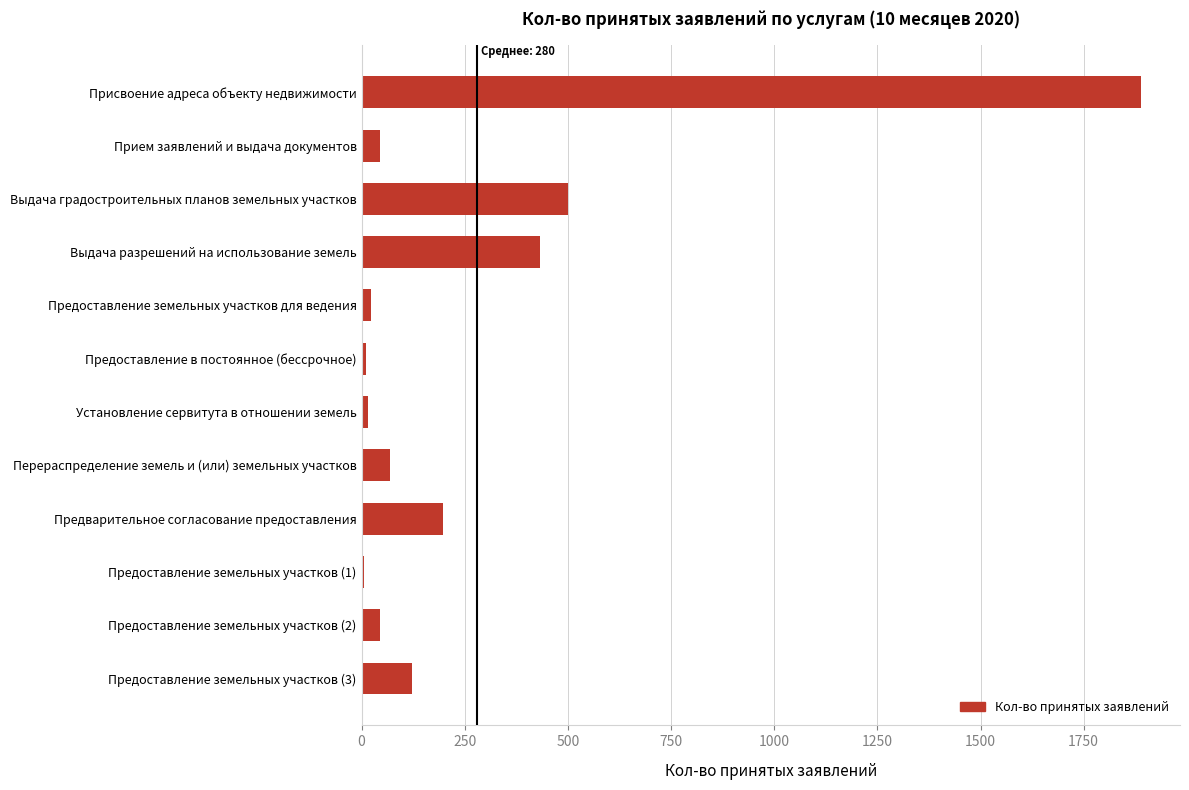

Count the number of categories in the chart.

12